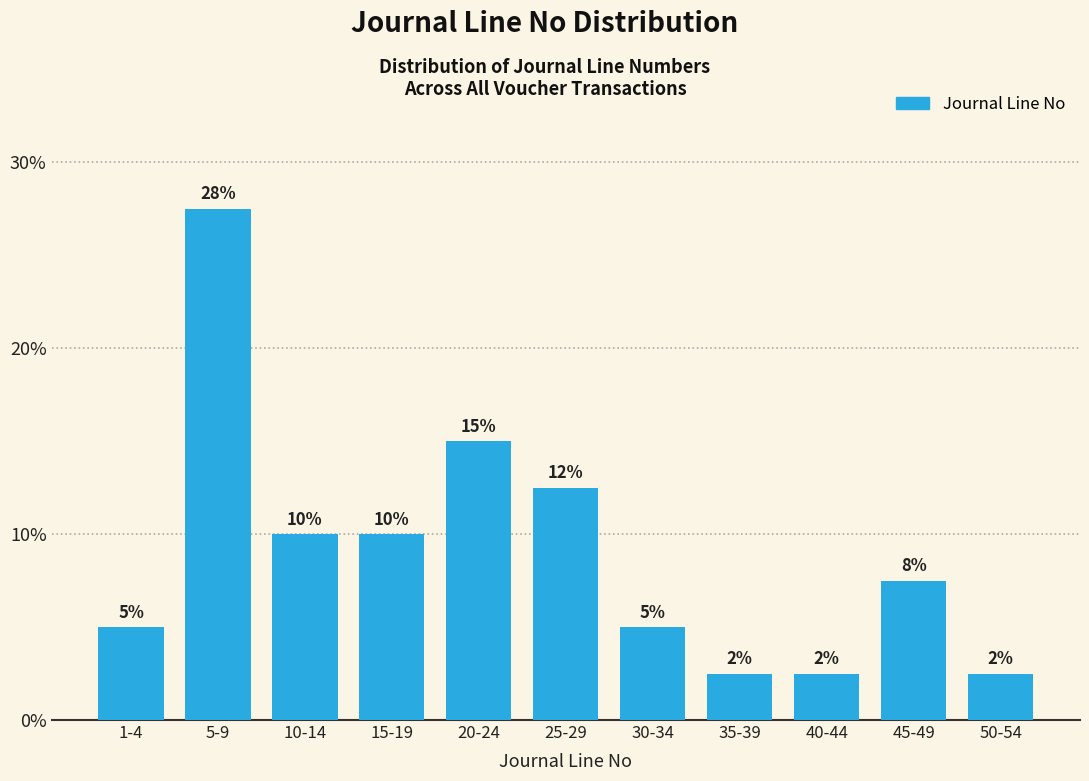

How many bars are there in total?

11